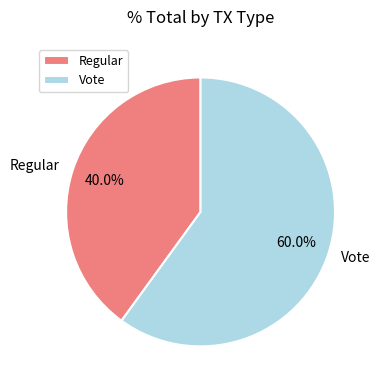

To the nearest percent, what percentage of the pie is Vote?

60%